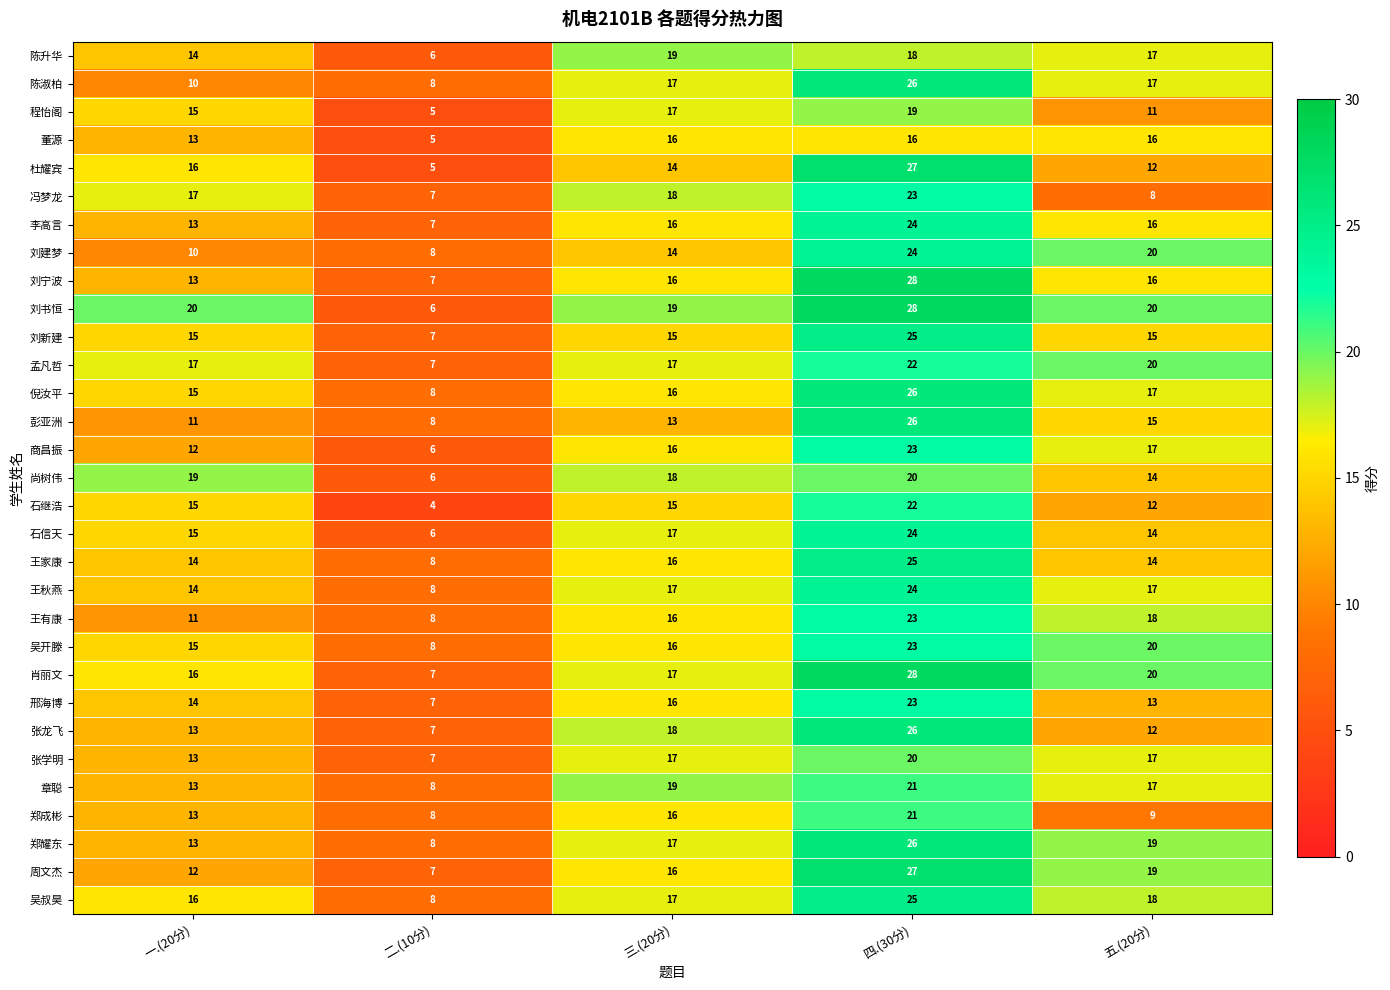

True or false: 肖丽文 has a value of 5 at 一.(20分).

False